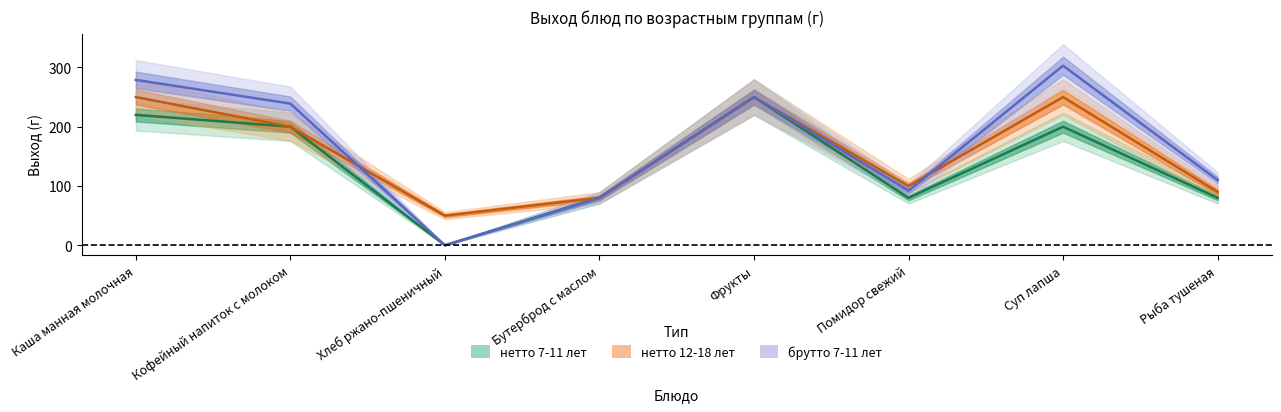

What is the difference between the нетто 7-11 лет values at Помидор свежий and Суп лапша?

120